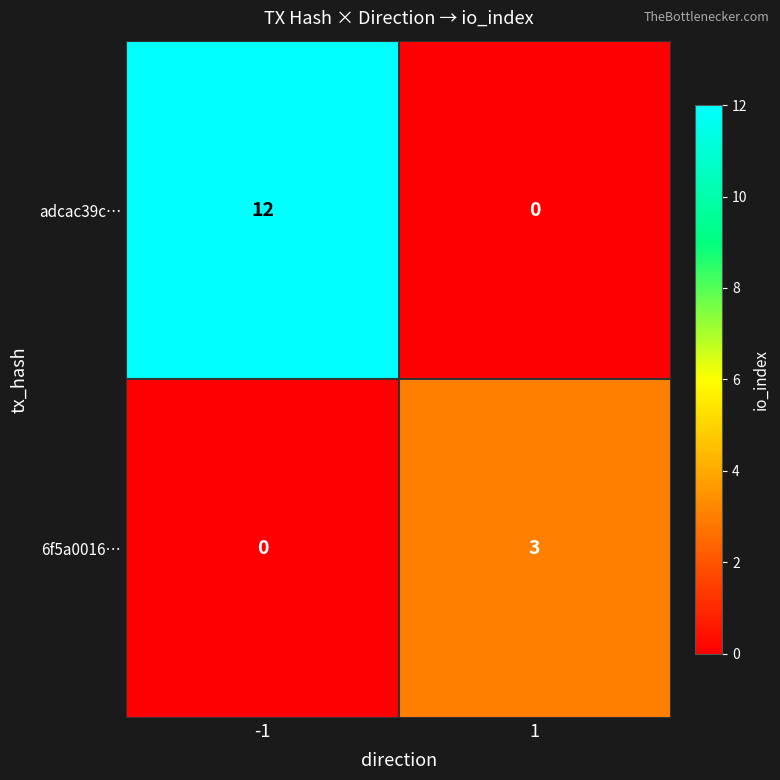

Rank the series at -1 from lowest to highest value.

6f5a0016…, adcac39c…